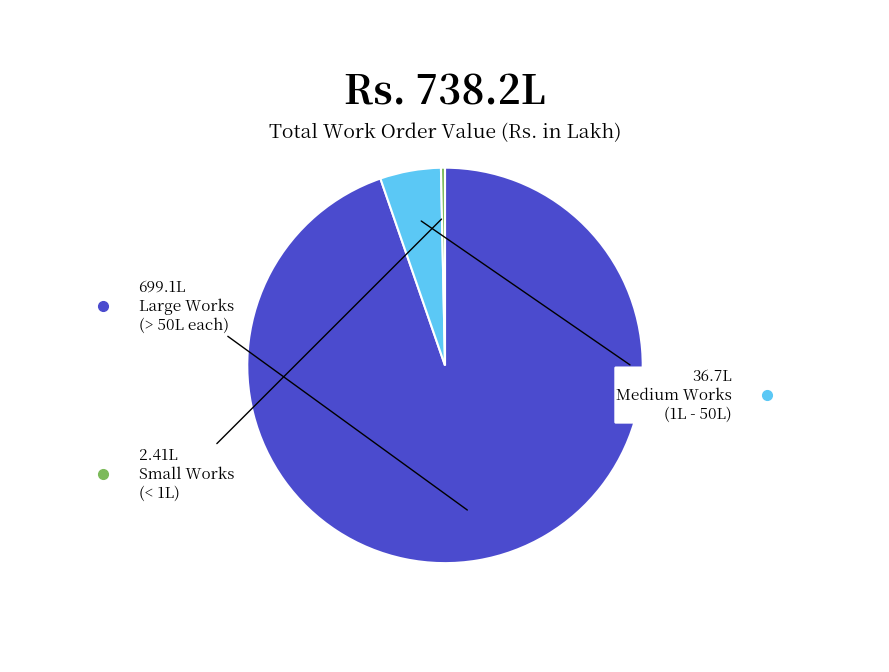

Is there any slice that represents more than half of the pie?

Yes